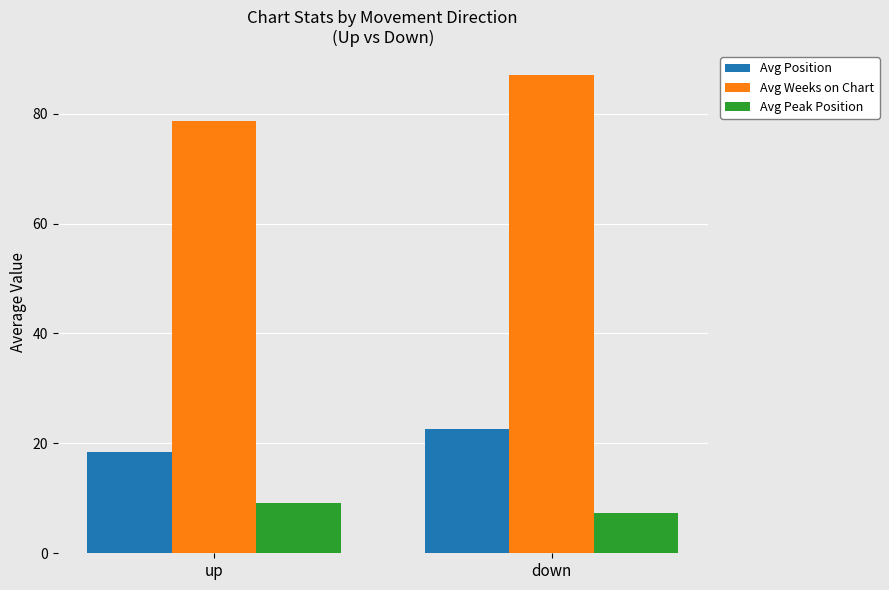

What is the difference between the Avg Weeks on Chart values at up and down?

8.4